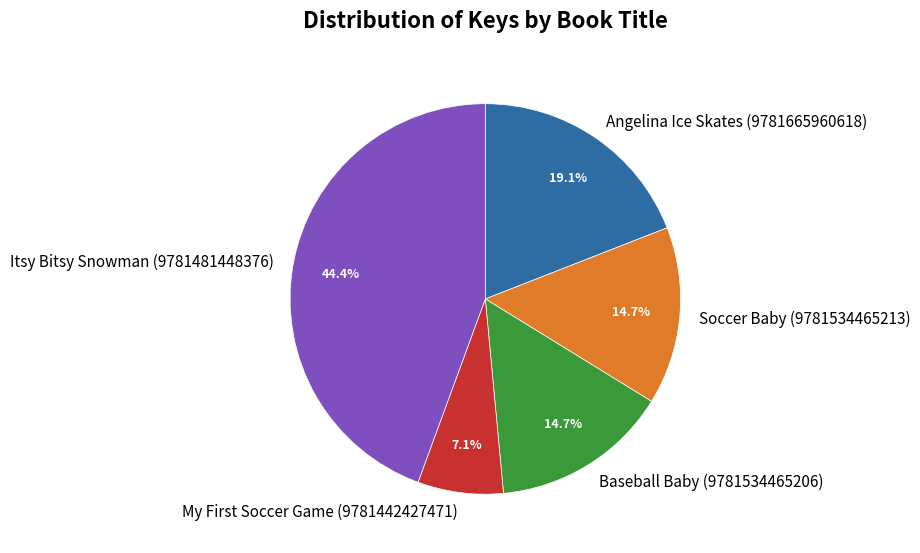

True or false: Baseball Baby (9781534465206) accounts for 25% of the total.

False